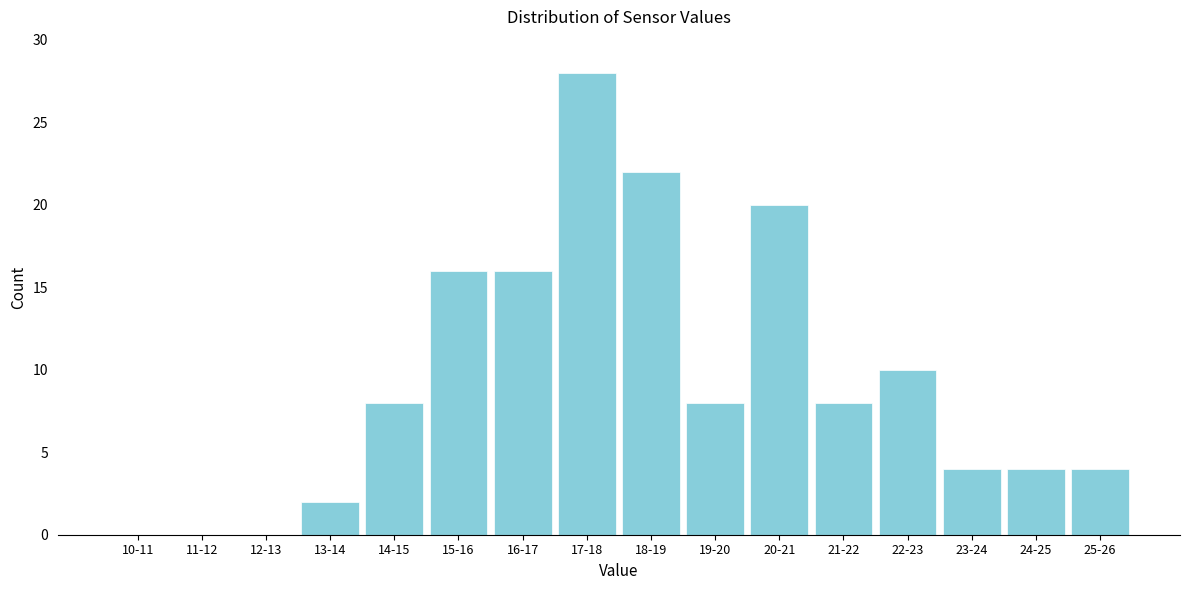

What is the sum of all values?

150